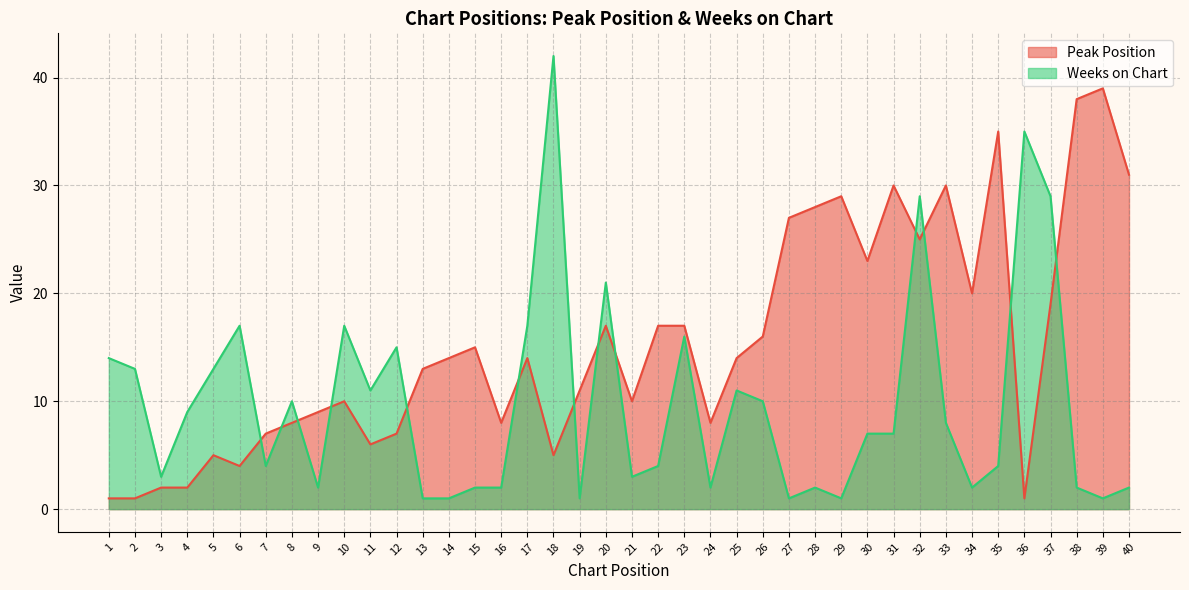

How many lines are shown in the chart?

2